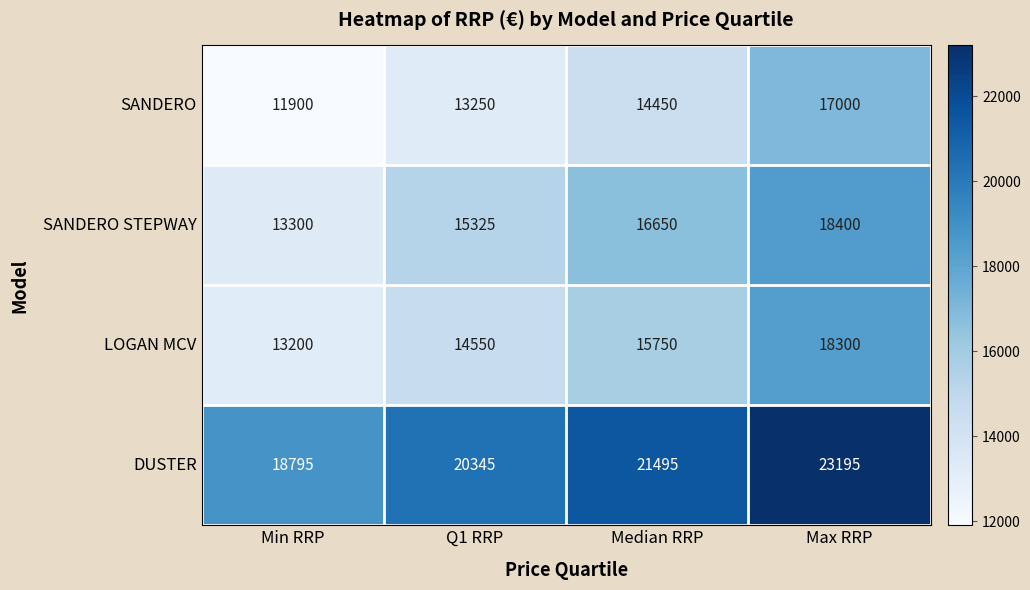

The SANDERO STEPWAY series shows 22546 at Min RRP. True or false?

False